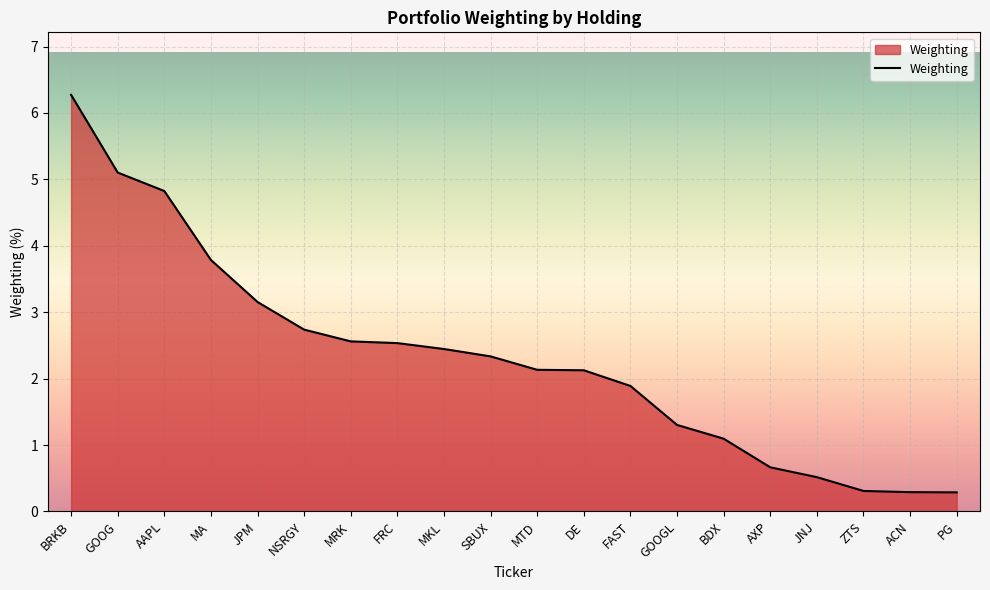

What position from the left is JNJ?

17